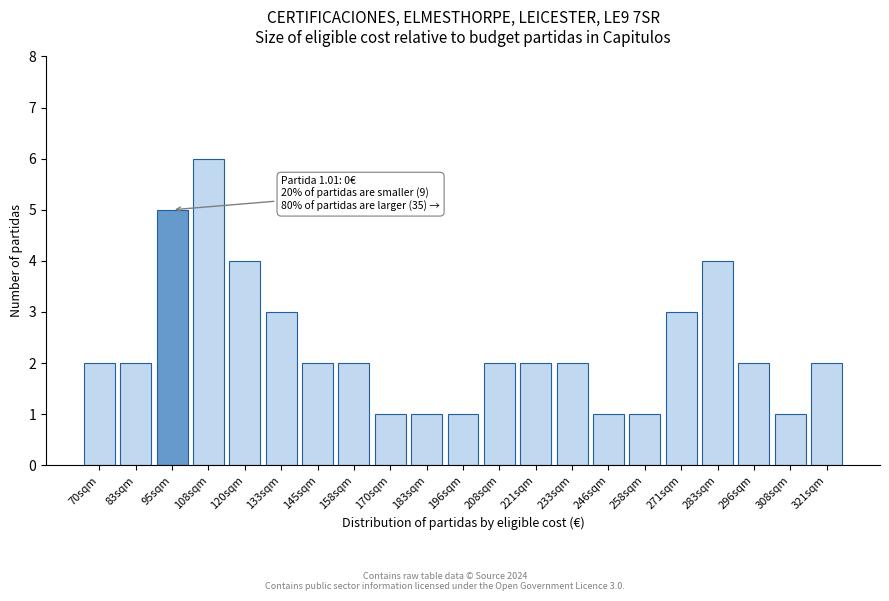

Reading left to right, list all the values displayed in this chart.

70sqm=2	83sqm=2	95sqm=5	108sqm=6	120sqm=4	133sqm=3	145sqm=2	158sqm=2	170sqm=1	183sqm=1	196sqm=1	208sqm=2	221sqm=2	233sqm=2	246sqm=1	258sqm=1	271sqm=3	283sqm=4	296sqm=2	308sqm=1	321sqm=2